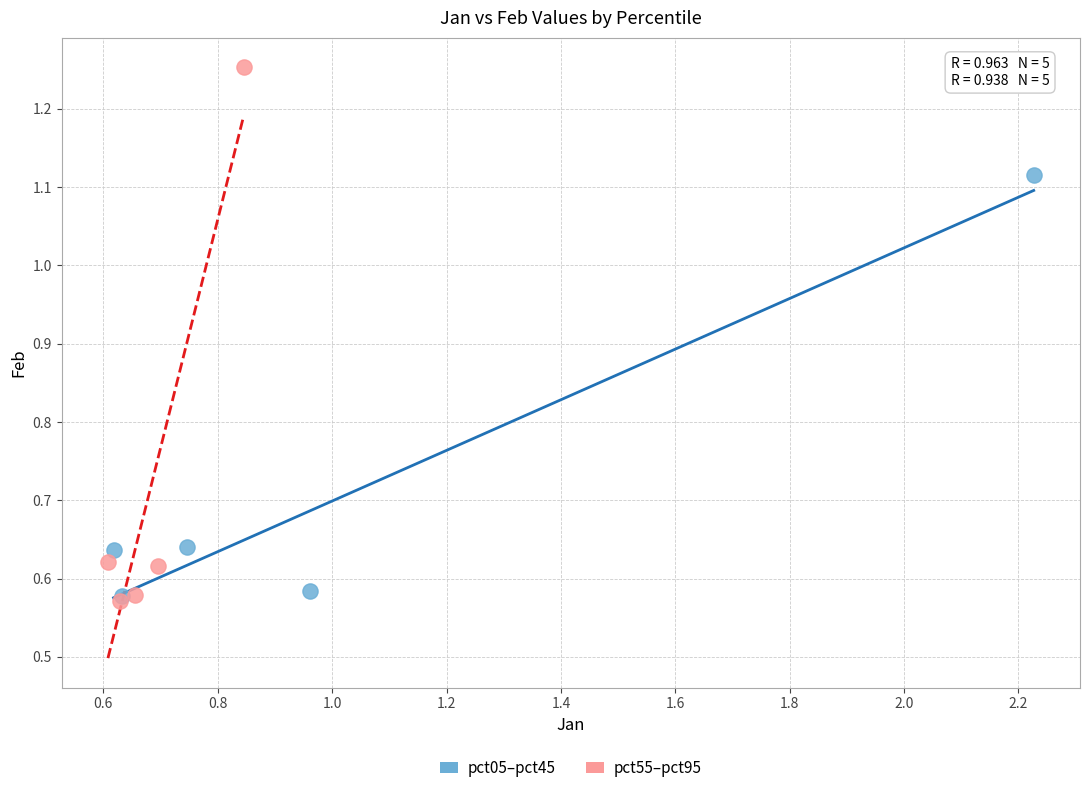

Which series contains the highest Y value?

pct55–pct95